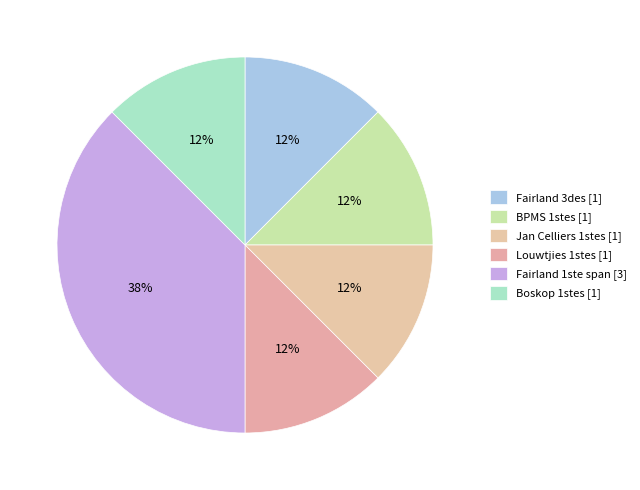

To the nearest percent, what percentage of the pie is Fairland 1ste span?

38%